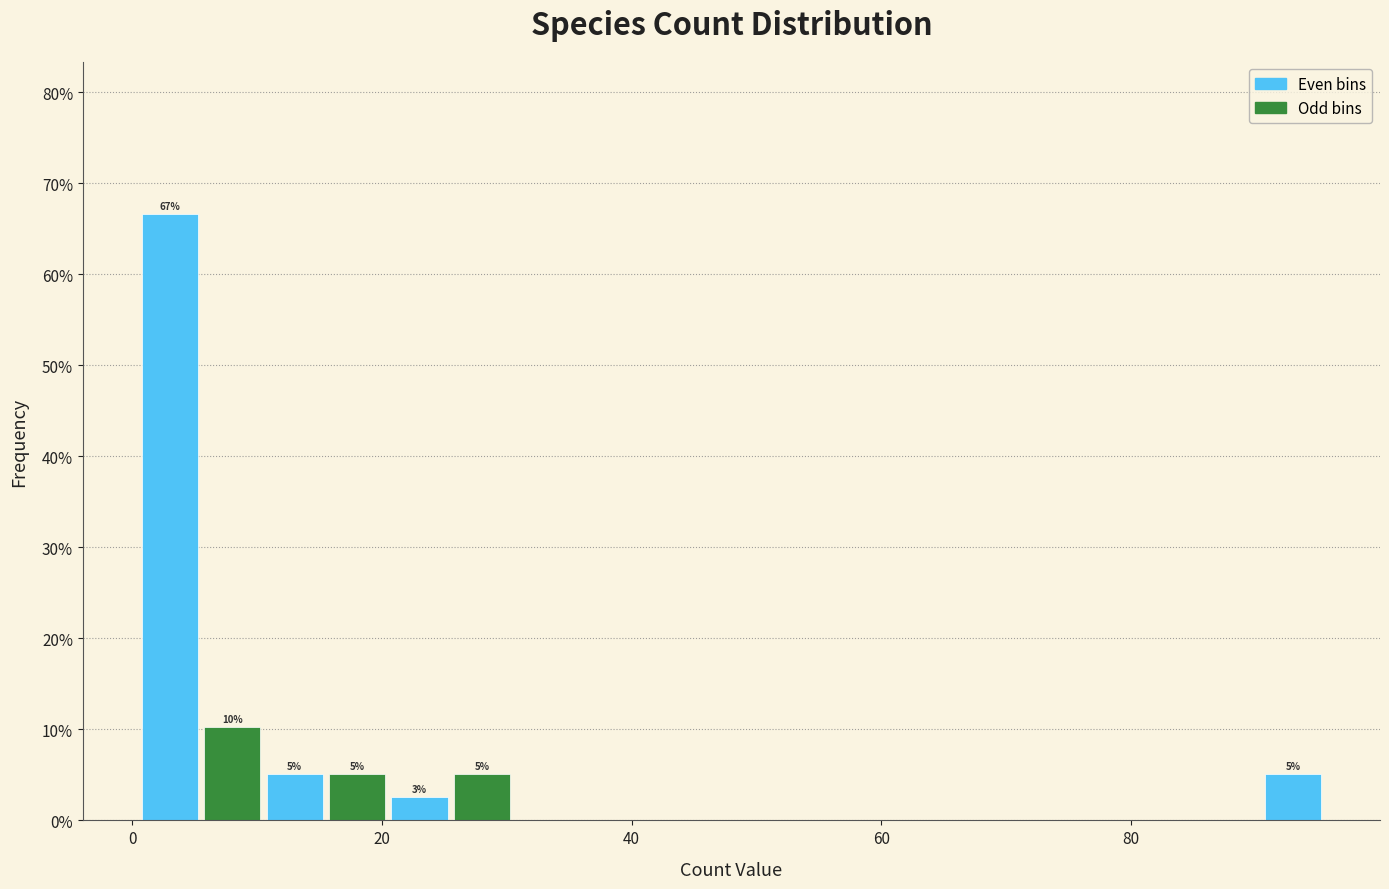

Around what value on the x-axis is the tallest bar? Give the approximate position of its centre, as read against the axis.

4